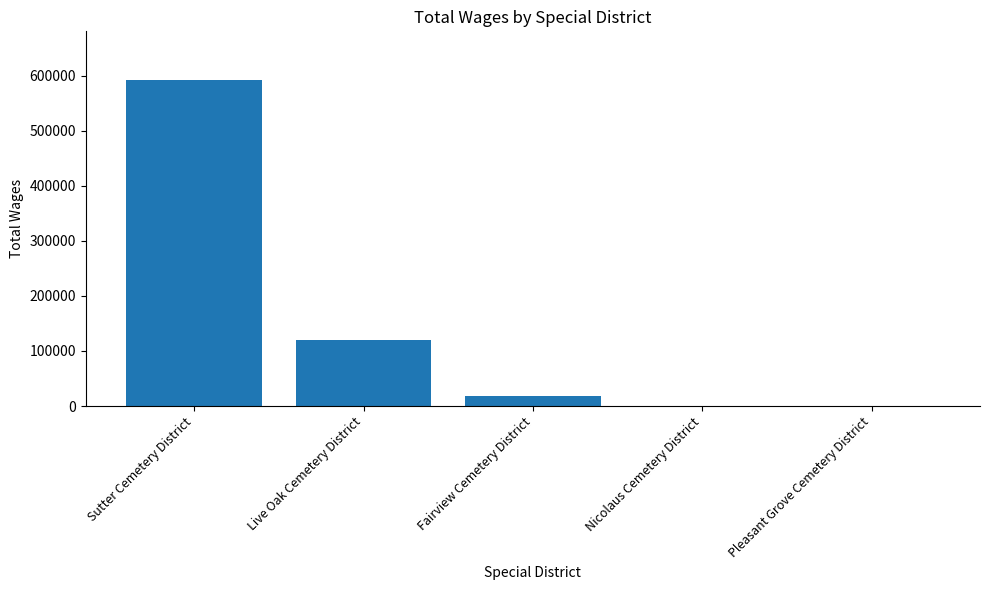

What is the sum of the values at Pleasant Grove Cemetery District and Fairview Cemetery District?

17680